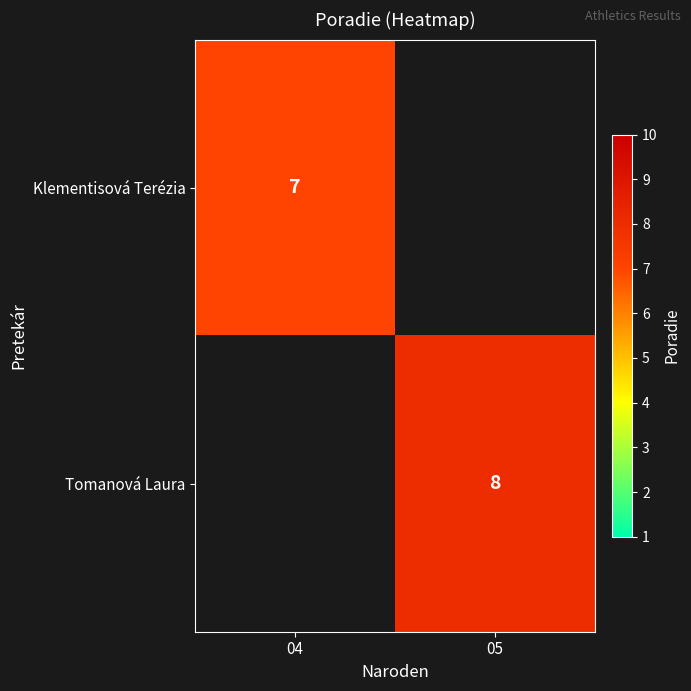

What is the minimum value shown in the chart?

7.0